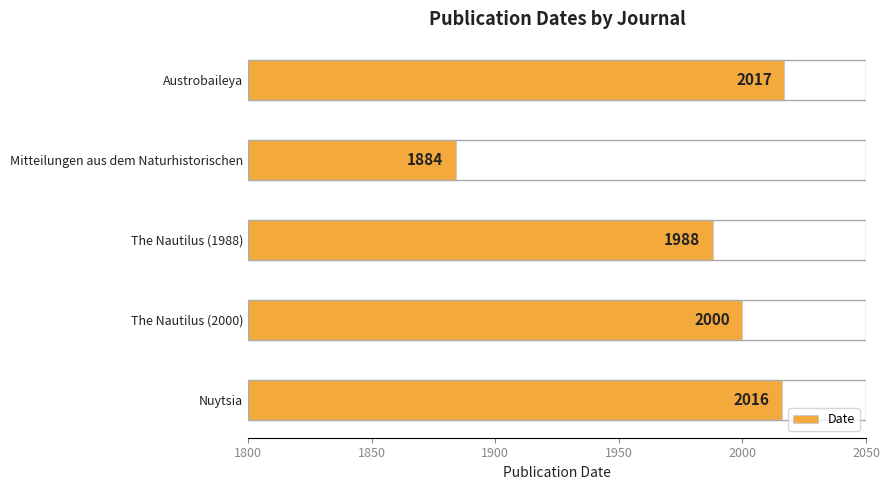

Does the chart contain stacked bars?

No